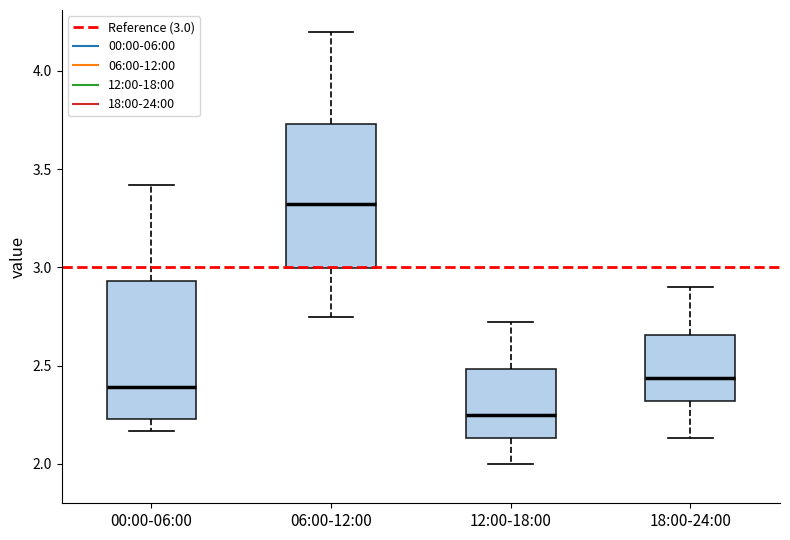

Reading left to right, transcribe this box plot: for each box, give where its median line is, the range the box spans, and where its two whiskers end, as read against the y-axis. The values are not printed on the chart, so give them approximately, as read against the axis.

00:00-06:00: median 2.40, box 2.25 to 2.95, whiskers 2.15 to 3.40
06:00-12:00: median 3.35, box 3.00 to 3.75, whiskers 2.75 to 4.20
12:00-18:00: median 2.25, box 2.15 to 2.50, whiskers 2.00 to 2.70
18:00-24:00: median 2.45, box 2.30 to 2.65, whiskers 2.15 to 2.90